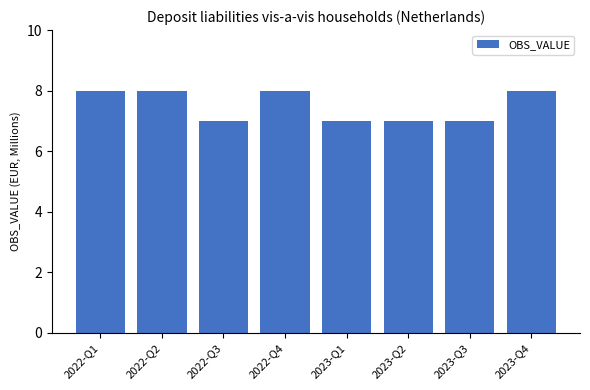

Reading right to left, what are all the values shown in this chart?

2023-Q4=8	2023-Q3=7	2023-Q2=7	2023-Q1=7	2022-Q4=8	2022-Q3=7	2022-Q2=8	2022-Q1=8